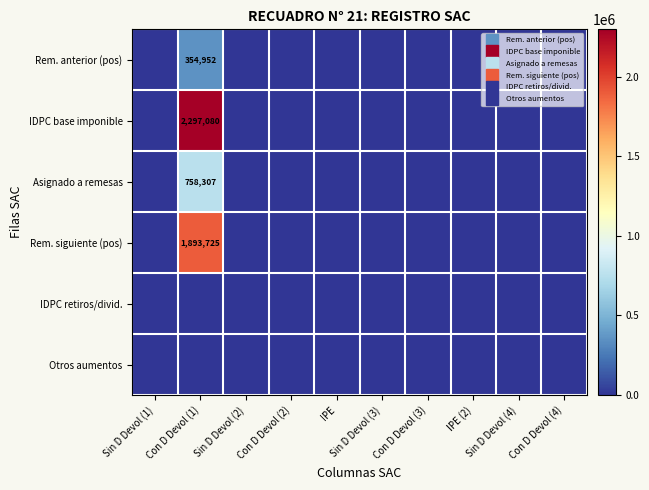

What is the greatest value displayed?

2297080.3